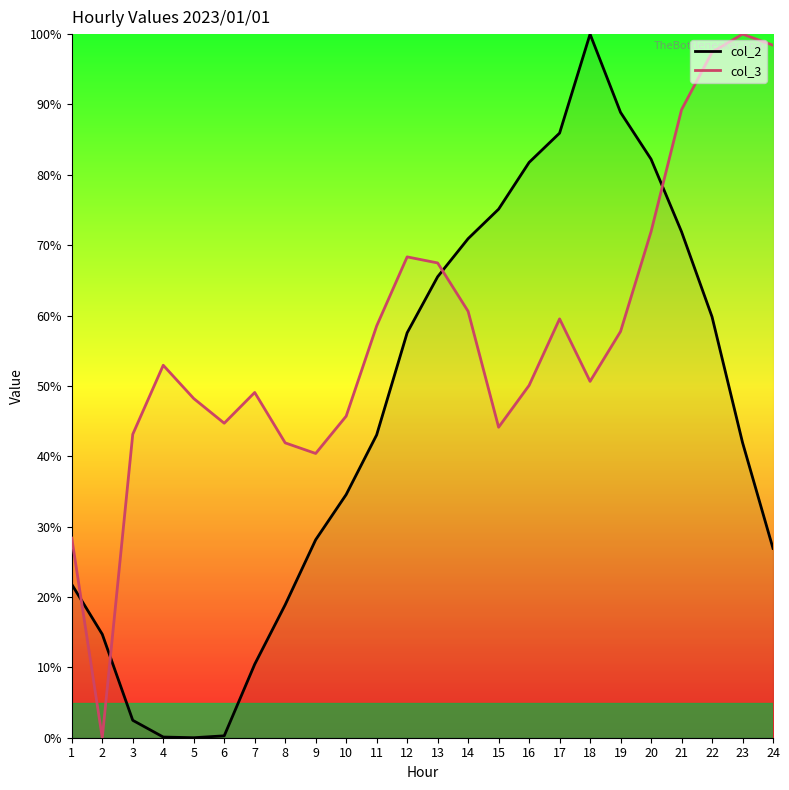

What is the total value across all series at 20?

154.2